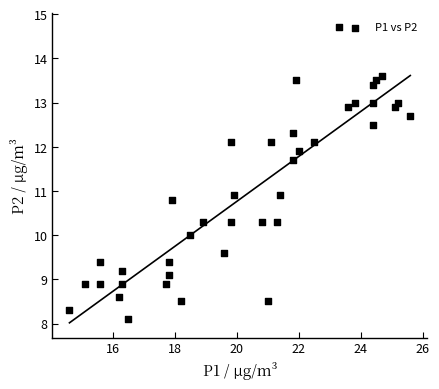

What is the range of Y values (max minus min)?

6.6